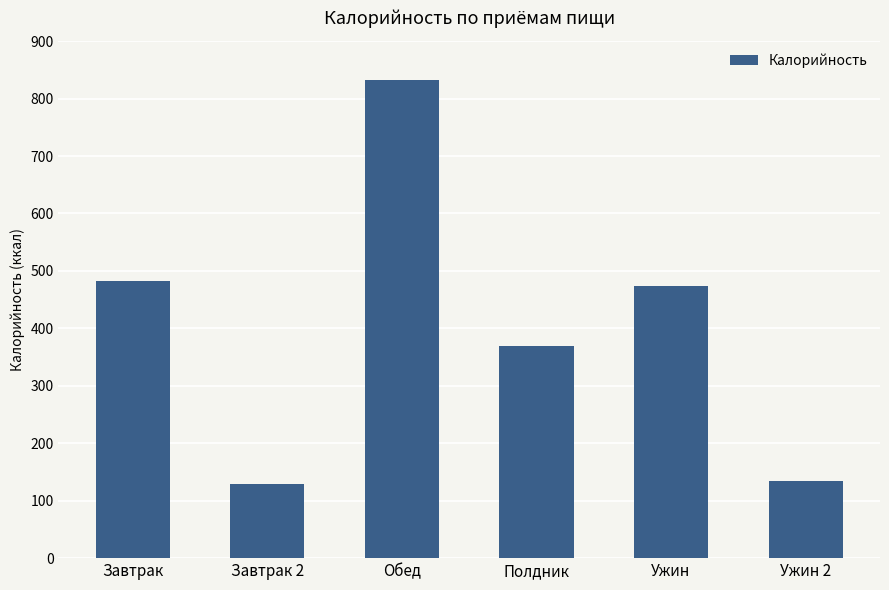

Where does the data first go above 473?

Завтрак